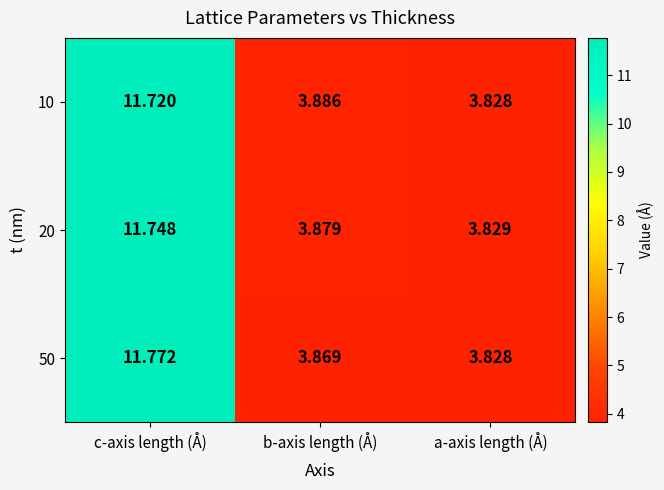

Which category has the highest value in the 10 series?

c-axis length (Å)